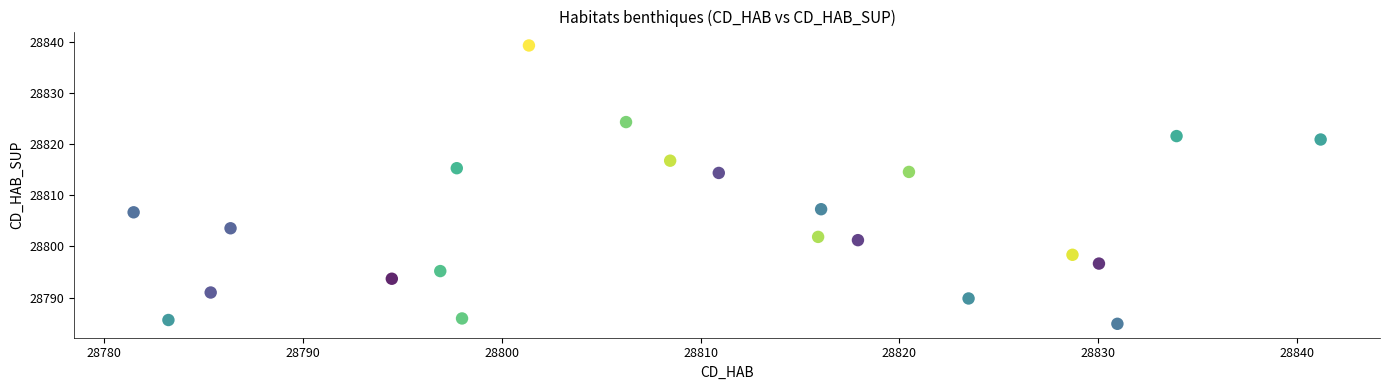

What is the range of Y values (max minus min)?

54.5